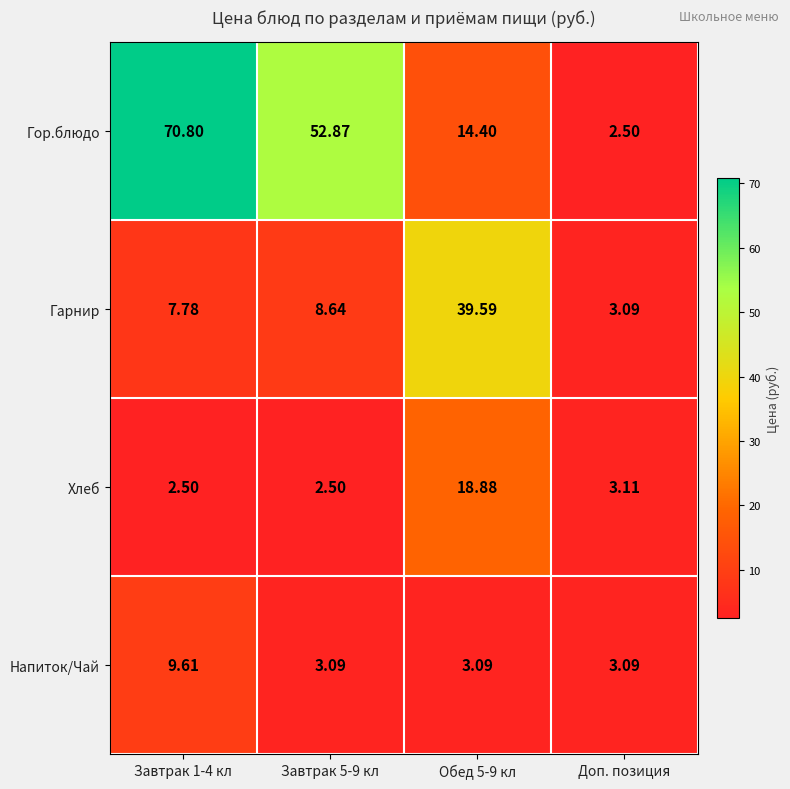

List the series in order of their peak value, lowest first.

Напиток/Чай, Хлеб, Гарнир, Гор.блюдо